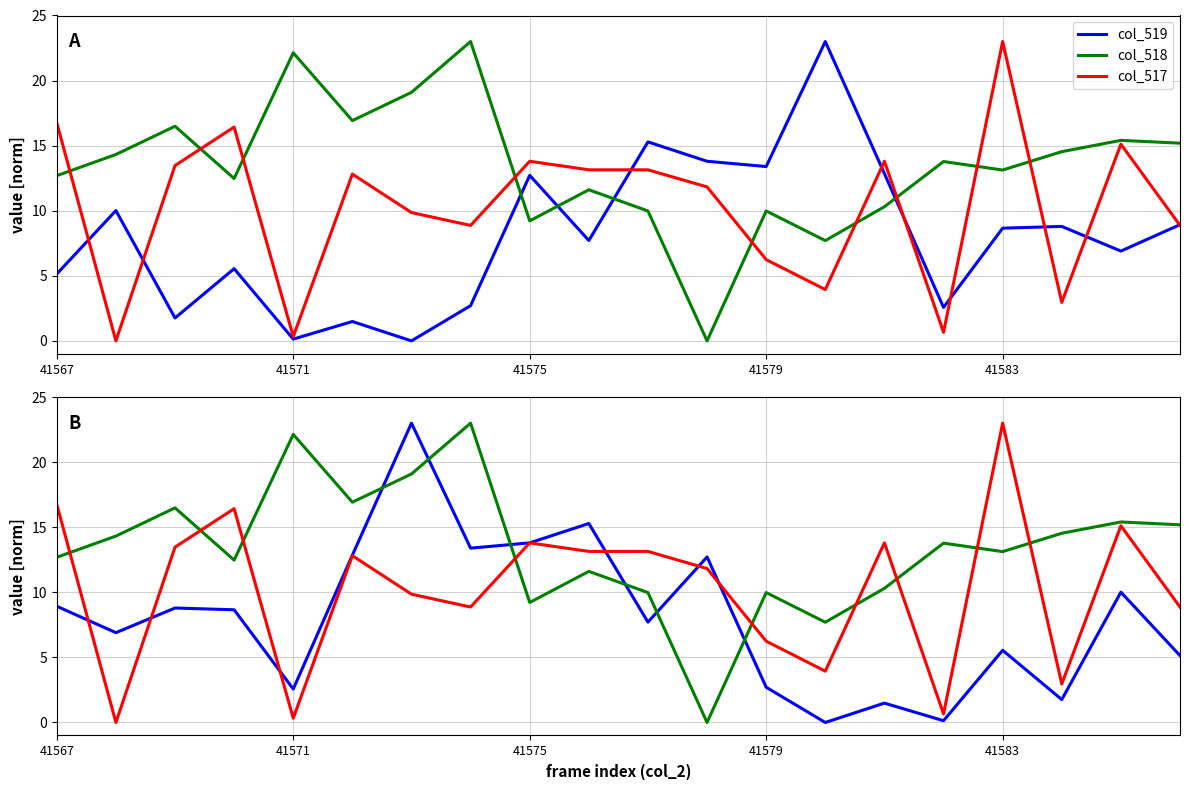

How many data points in col_518 are above 13?

11